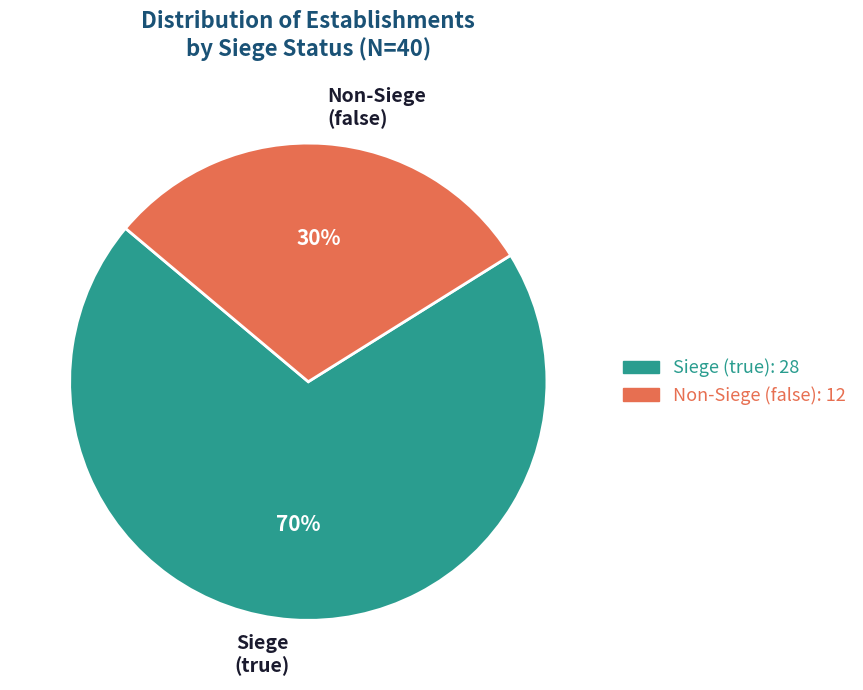

Is there any slice that represents more than half of the pie?

Yes